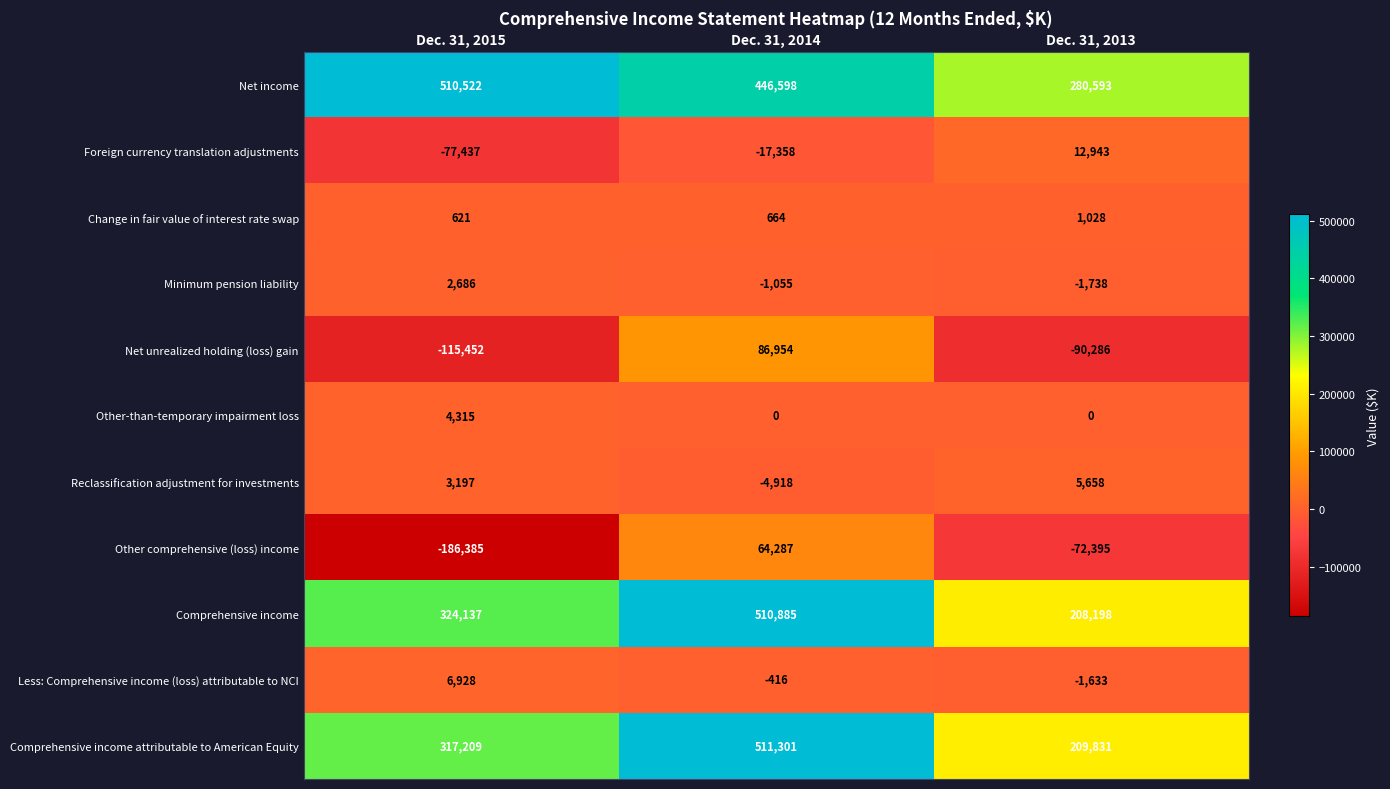

What is the maximum value for Net unrealized holding (loss) gain?

86954